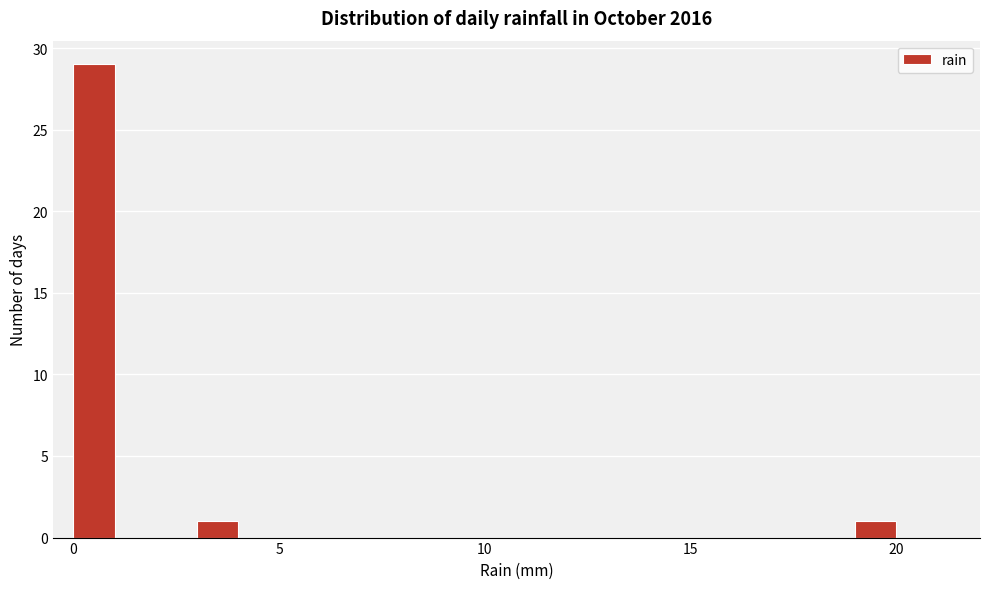

Read against the x-axis, roughly where is the centre of the tallest bar?

0.5